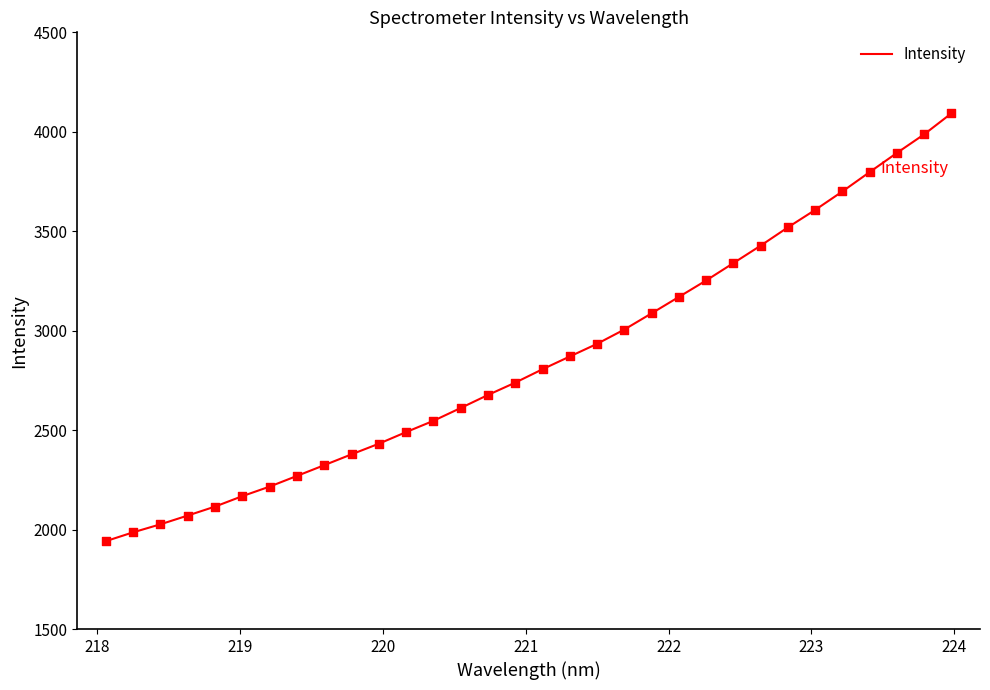

What is the maximum value shown in the chart?

4092.9